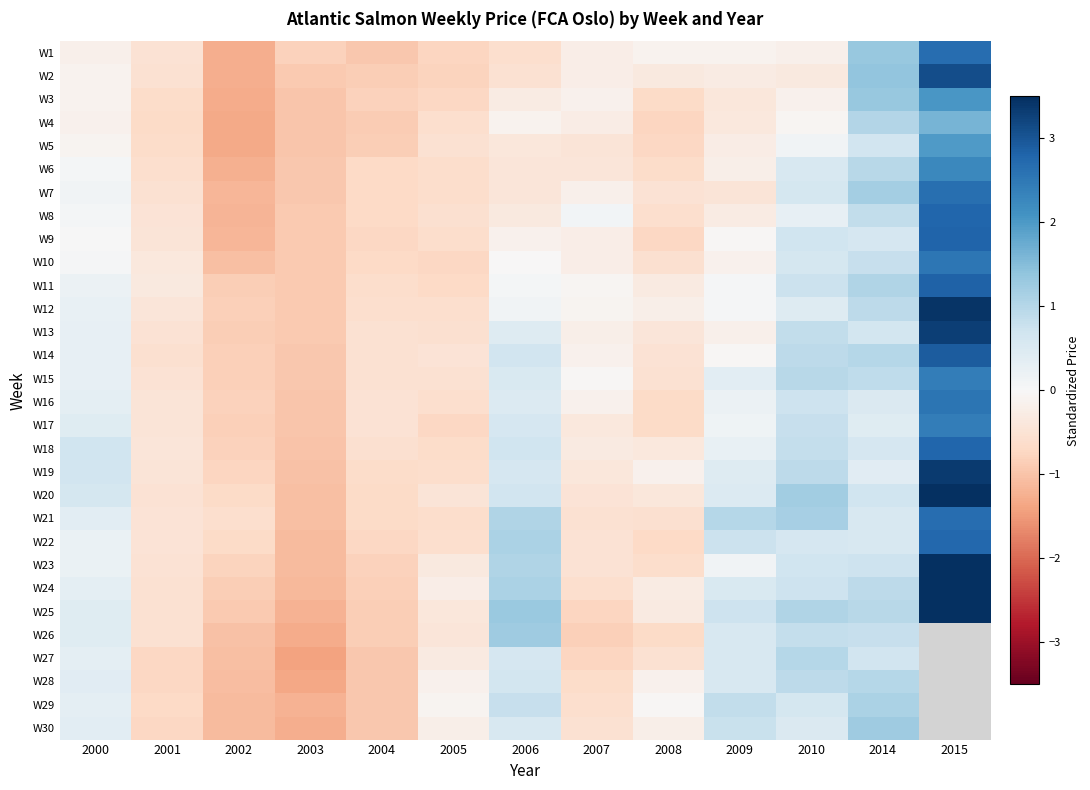

What is the difference between the second highest and minimum values in the W11 series?

1.9